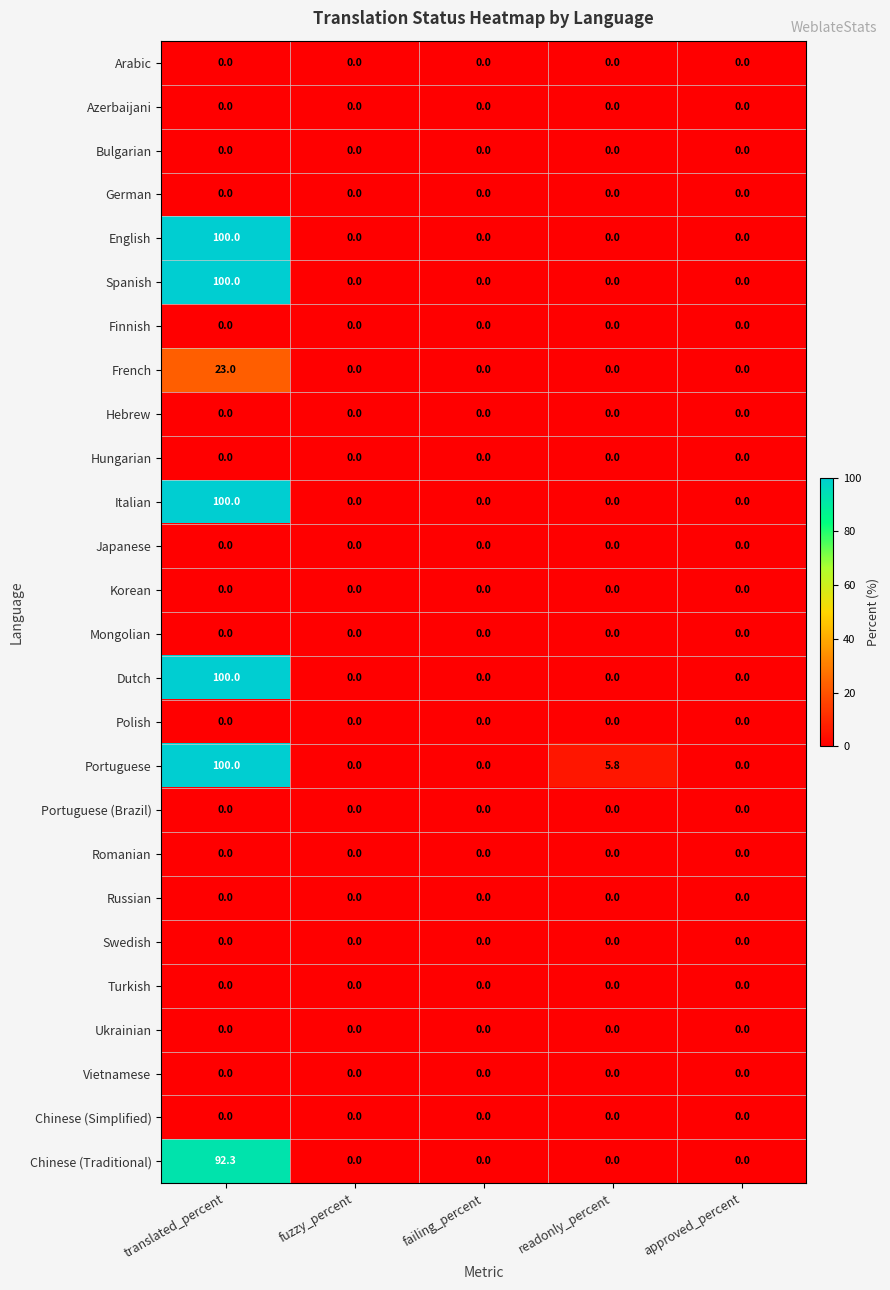

What is the difference between the highest and lowest values at readonly_percent?

5.8